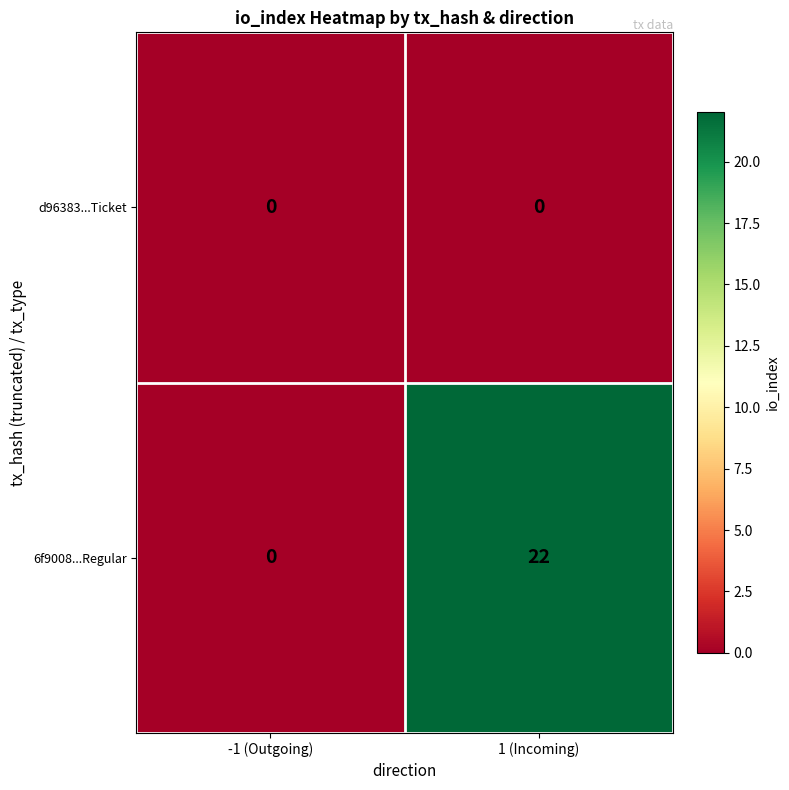

Rank the series by their maximum value, from lowest to highest.

d96383...Ticket, 6f9008...Regular